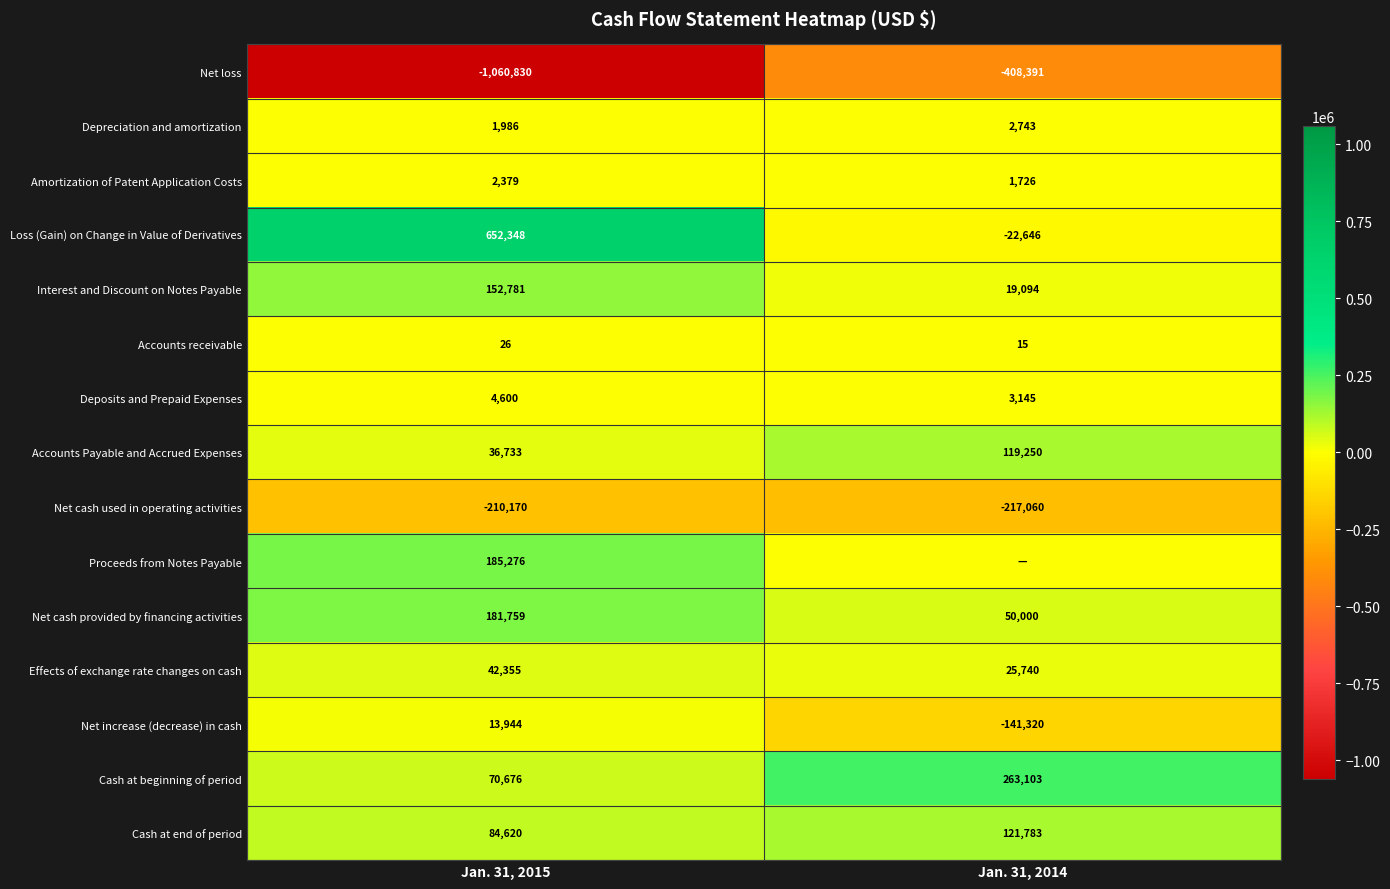

What is the difference between the highest and lowest values at Jan. 31, 2015?

1713178